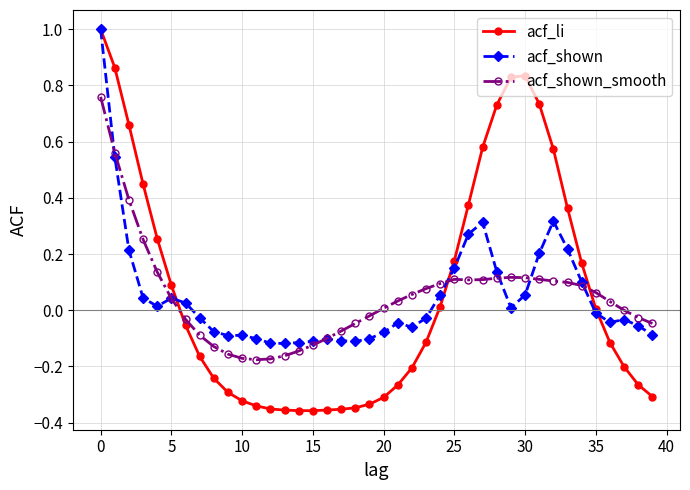

What is the difference between the maximum and second lowest values in the acf_shown series?

1.1